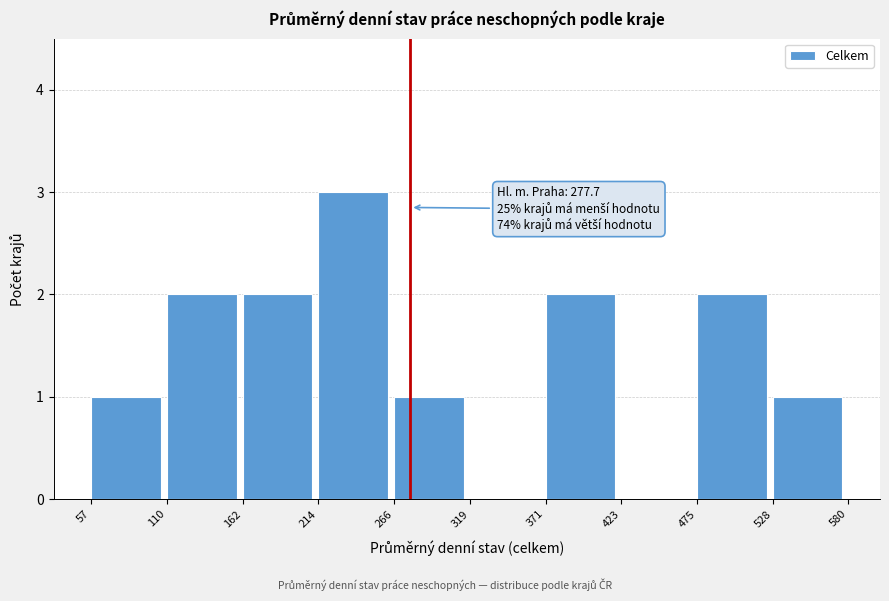

Over which range of the x-axis is the bar tallest?

214 to 266